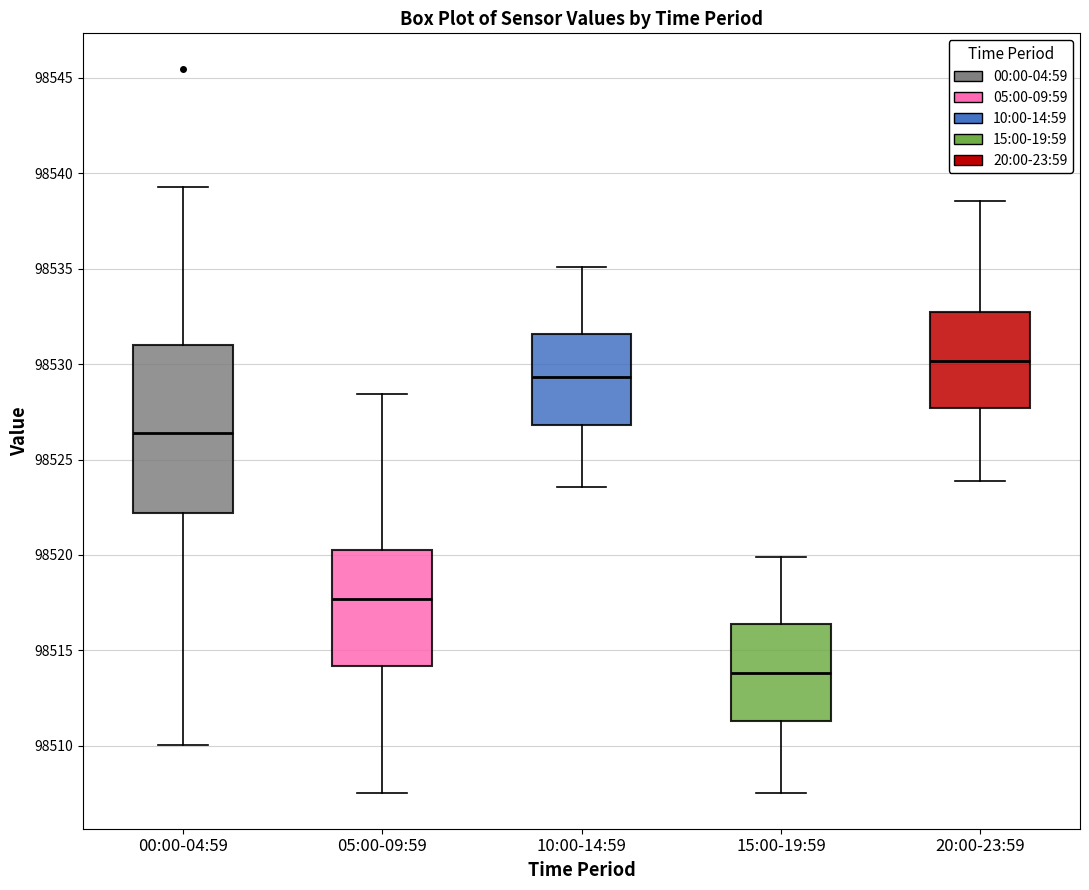

Comparing the boxes themselves (not the whiskers), which one is the tallest?

00:00-04:59